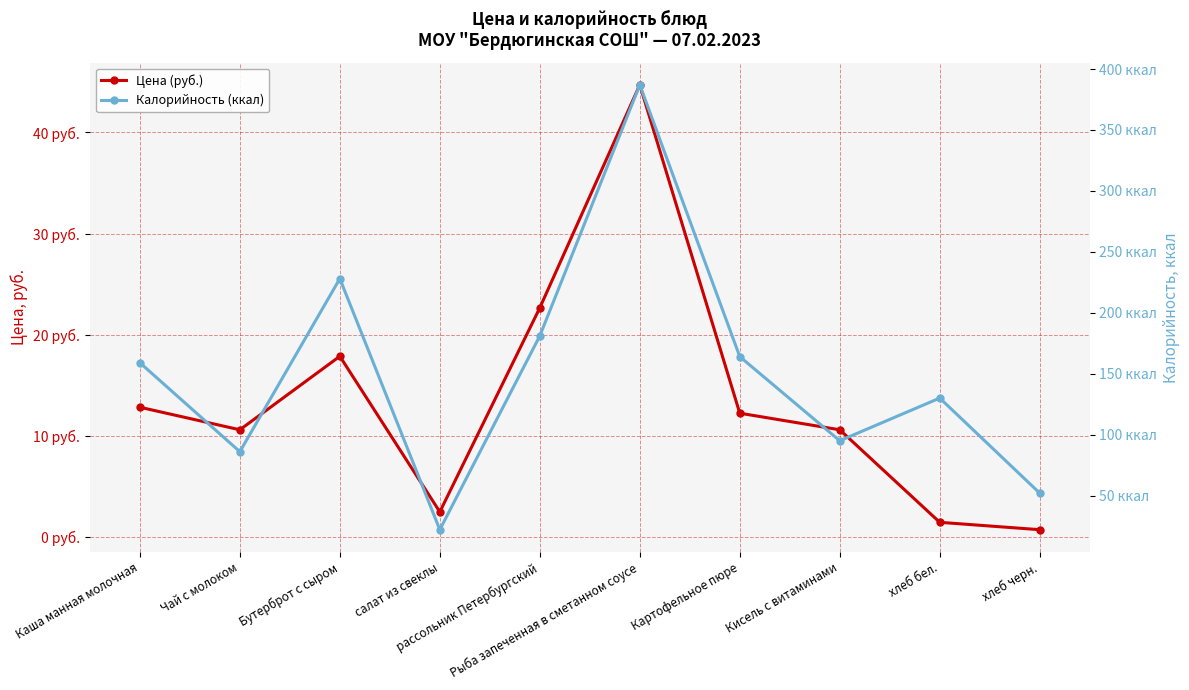

Does the chart have visible grid lines?

Yes